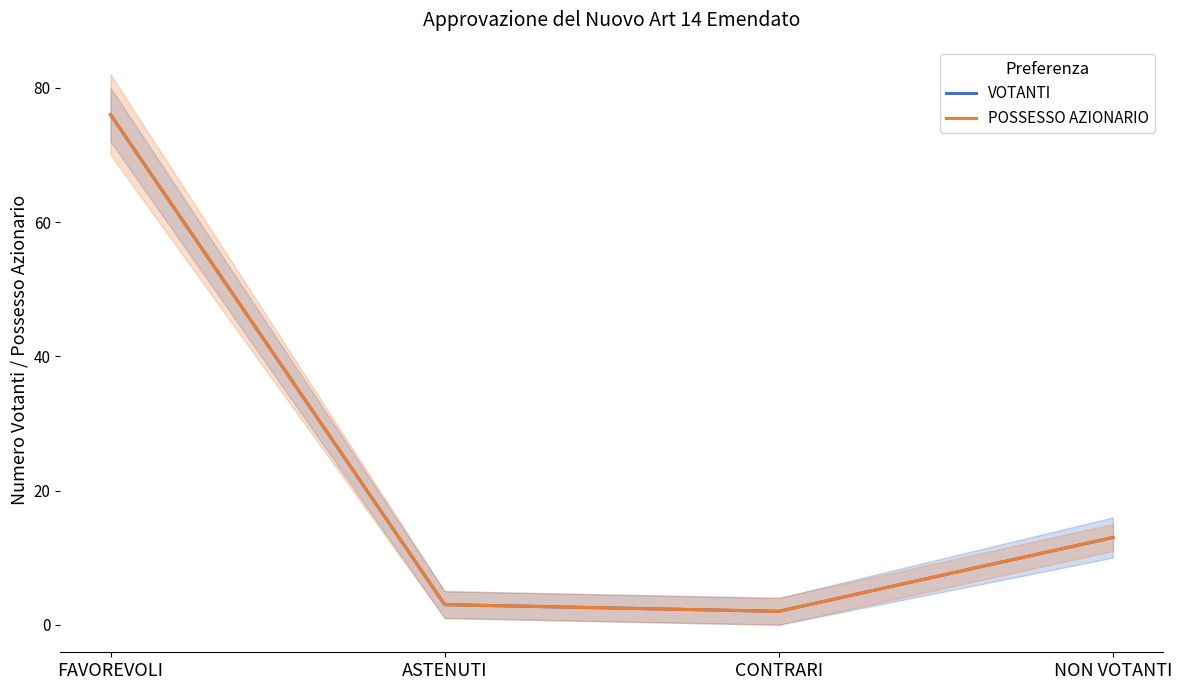

Which label corresponds to the smallest value in the chart?

CONTRARI